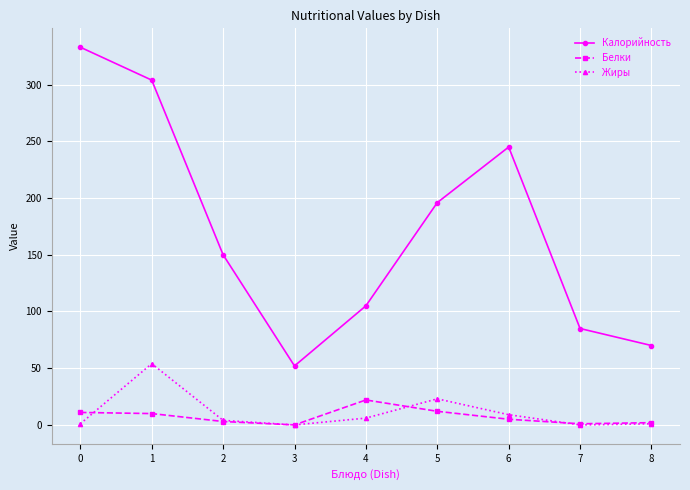

How many lines are shown in the chart?

3